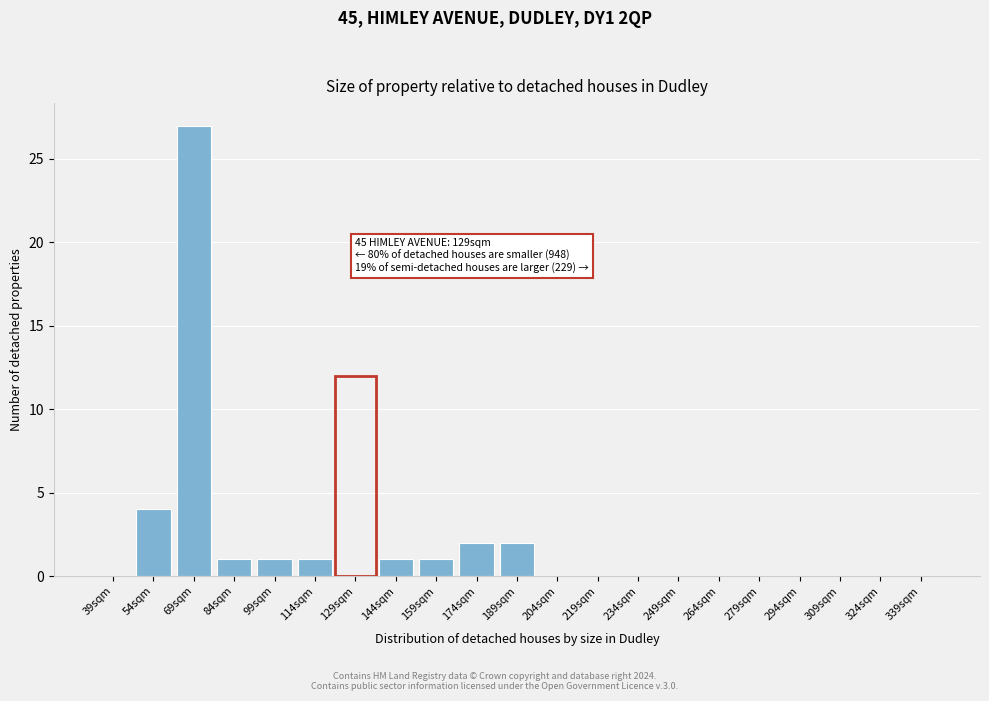

Reading left to right, what are all the values shown in this chart?

39sqm=0	54sqm=4	69sqm=27	84sqm=1	99sqm=1	114sqm=1	129sqm=0	144sqm=1	159sqm=1	174sqm=2	189sqm=2	204sqm=0	219sqm=0	234sqm=0	249sqm=0	264sqm=0	279sqm=0	294sqm=0	309sqm=0	324sqm=0	339sqm=0